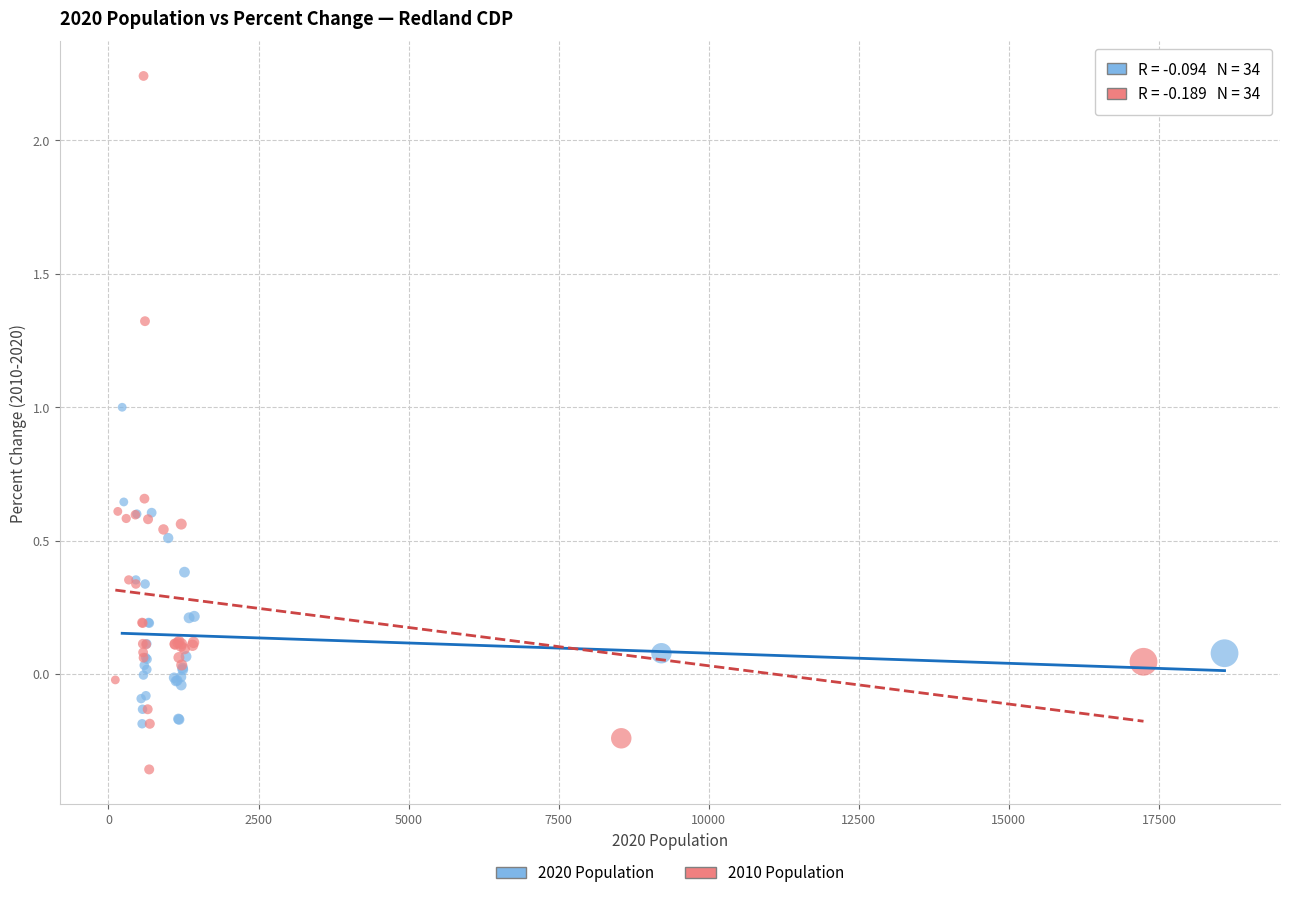

Which series contains the lowest Y value?

2010 Population